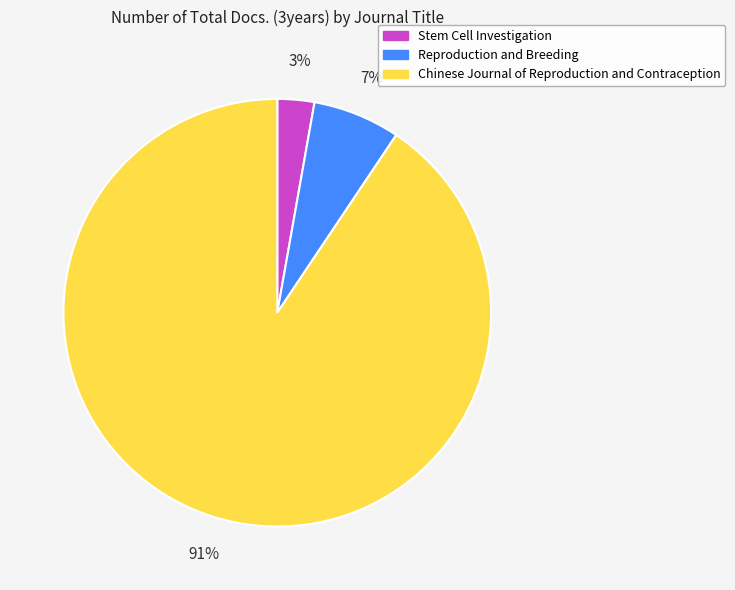

Do Chinese Journal of Reproduction and Contraception and Stem Cell Investigation together represent more than half of the pie?

Yes